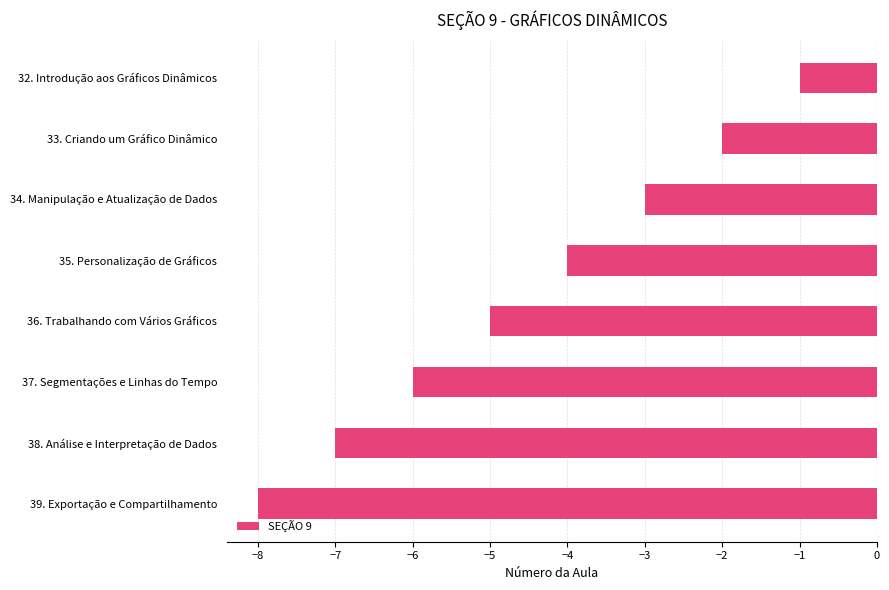

What is the difference between the second highest and second lowest values?

5